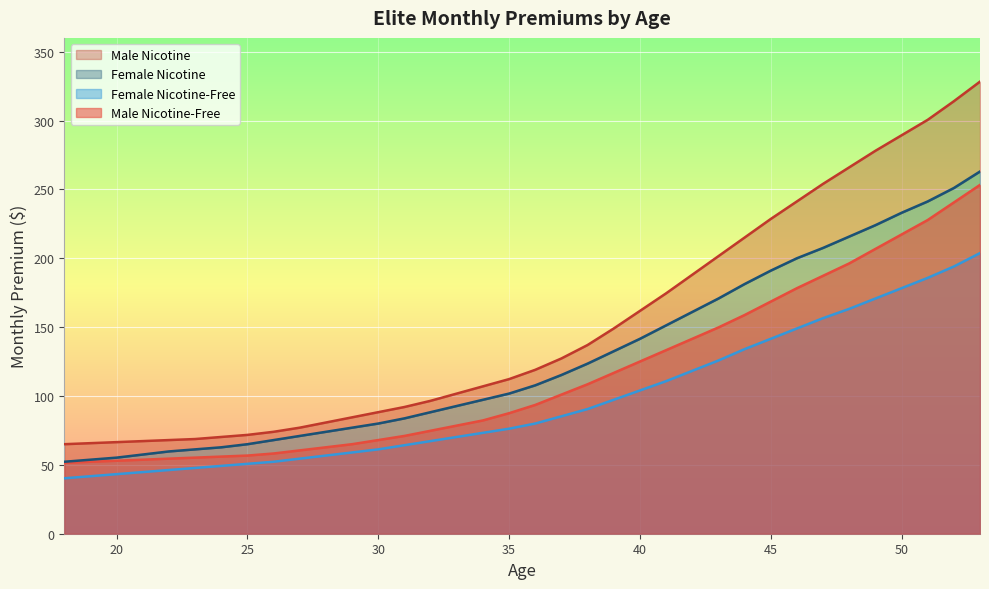

At which category is the sum across all series the highest?

53